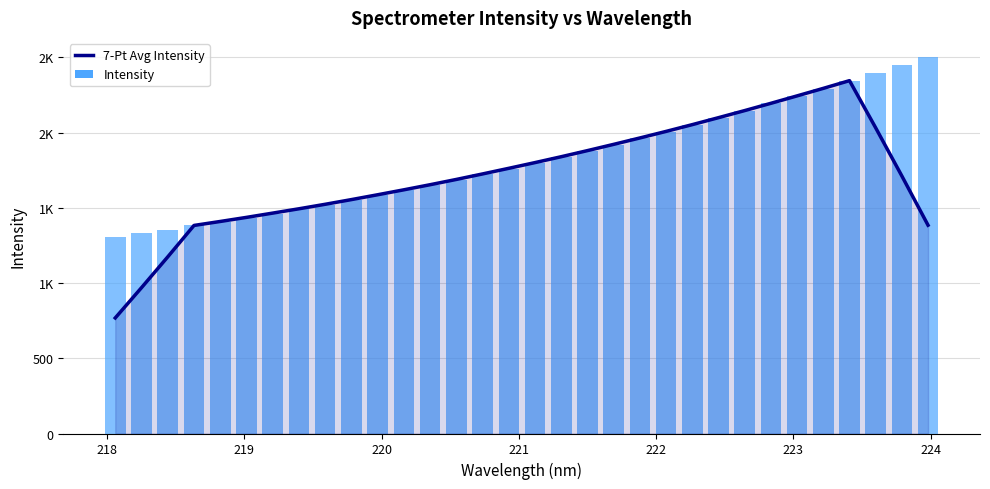

List the series in order of their peak value, lowest first.

7-Pt Avg Intensity, Intensity